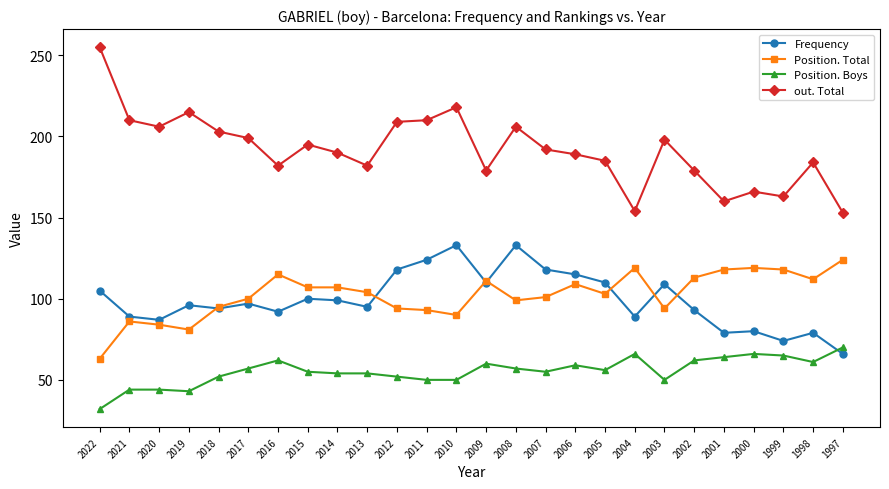

Reading left to right, list all the values displayed in this chart.

Frequency: 2022=105	2021=89	2020=87	2019=96	2018=94	2017=97	2016=92	2015=100	2014=99	2013=95	2012=118	2011=124	2010=133	2009=110	2008=133	2007=118	2006=115	2005=110	2004=89	2003=109	2002=93	2001=79	2000=80	1999=74	1998=79	1997=66
Position. Total: 2022=63	2021=86	2020=84	2019=81	2018=95	2017=100	2016=115	2015=107	2014=107	2013=104	2012=94	2011=93	2010=90	2009=111	2008=99	2007=101	2006=109	2005=103	2004=119	2003=94	2002=113	2001=118	2000=119	1999=118	1998=112	1997=124
Position. Boys: 2022=32	2021=44	2020=44	2019=43	2018=52	2017=57	2016=62	2015=55	2014=54	2013=54	2012=52	2011=50	2010=50	2009=60	2008=57	2007=55	2006=59	2005=56	2004=66	2003=50	2002=62	2001=64	2000=66	1999=65	1998=61	1997=70
out. Total: 2022=255	2021=210	2020=206	2019=215	2018=203	2017=199	2016=182	2015=195	2014=190	2013=182	2012=209	2011=210	2010=218	2009=179	2008=206	2007=192	2006=189	2005=185	2004=154	2003=198	2002=179	2001=160	2000=166	1999=163	1998=184	1997=153